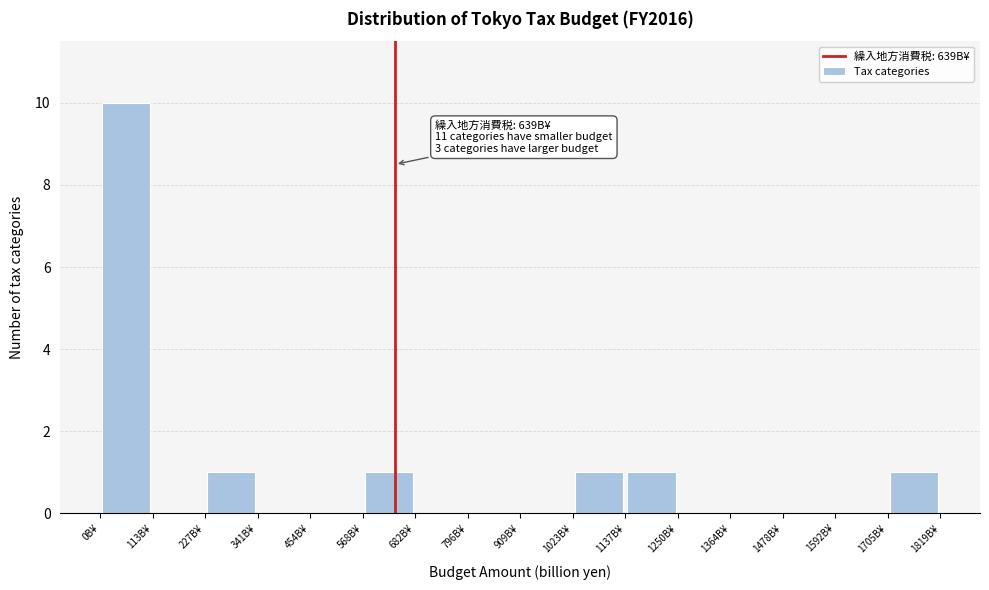

Over which range of the x-axis is the bar tallest?

0 to 120